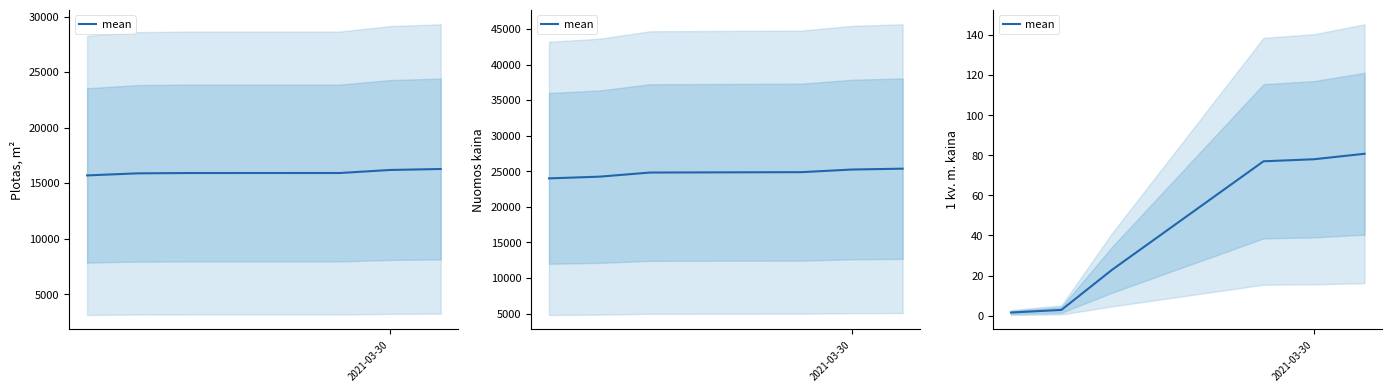

Count the number of data series in this chart.

1